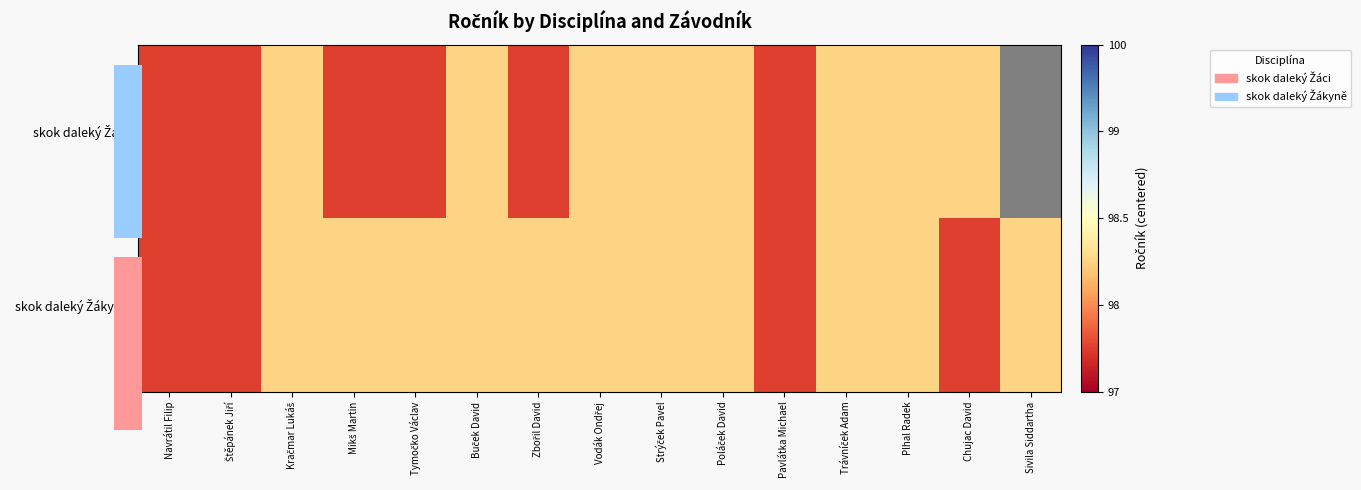

At which category does the chart reach its peak across all series?

Kračmar Lukáš